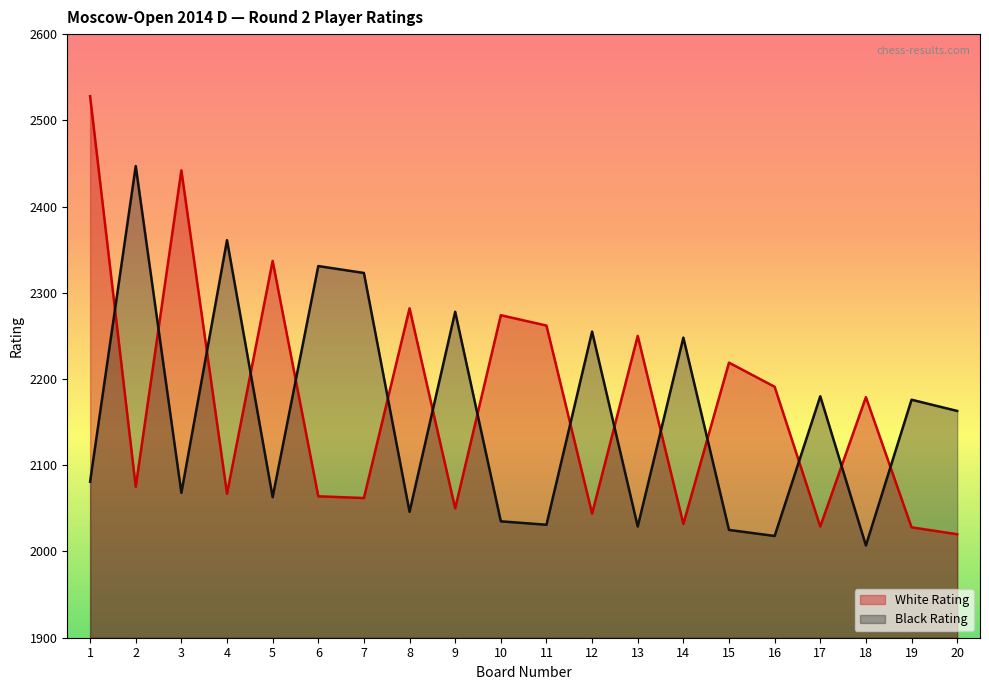

Reading left to right, extract all data points from this chart.

White Rating: 1=2528	2=2075	3=2442	4=2067	5=2337	6=2064	7=2062	8=2282	9=2050	10=2274	11=2262	12=2044	13=2250	14=2032	15=2219	16=2191	17=2029	18=2179	19=2028	20=2020
Black Rating: 1=2081	2=2447	3=2068	4=2361	5=2063	6=2331	7=2323	8=2046	9=2278	10=2035	11=2031	12=2255	13=2029	14=2248	15=2025	16=2018	17=2180	18=2007	19=2176	20=2163